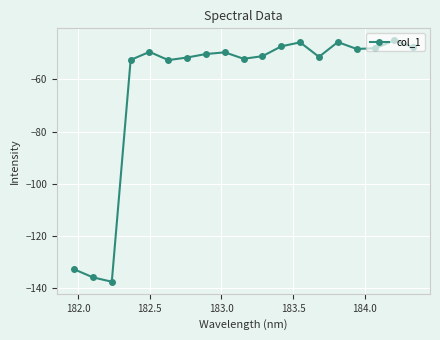

What is the value of the 8th point from the left?

-50.2